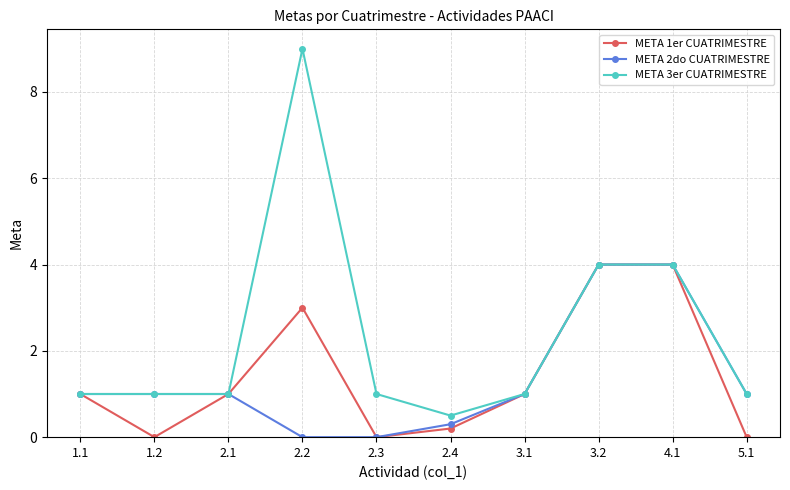

At how many categories does at least one series exceed 7?

1